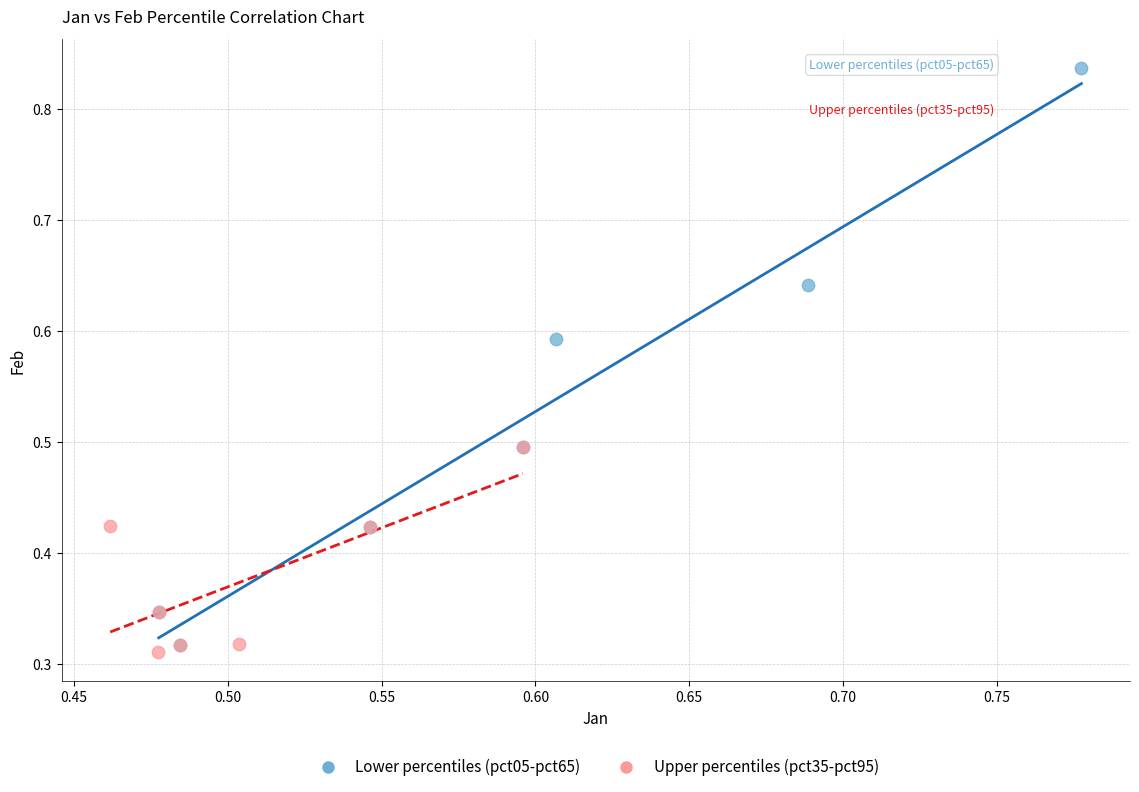

What are all the series names shown in the legend?

Lower percentiles (pct05-pct65), Upper percentiles (pct35-pct95)